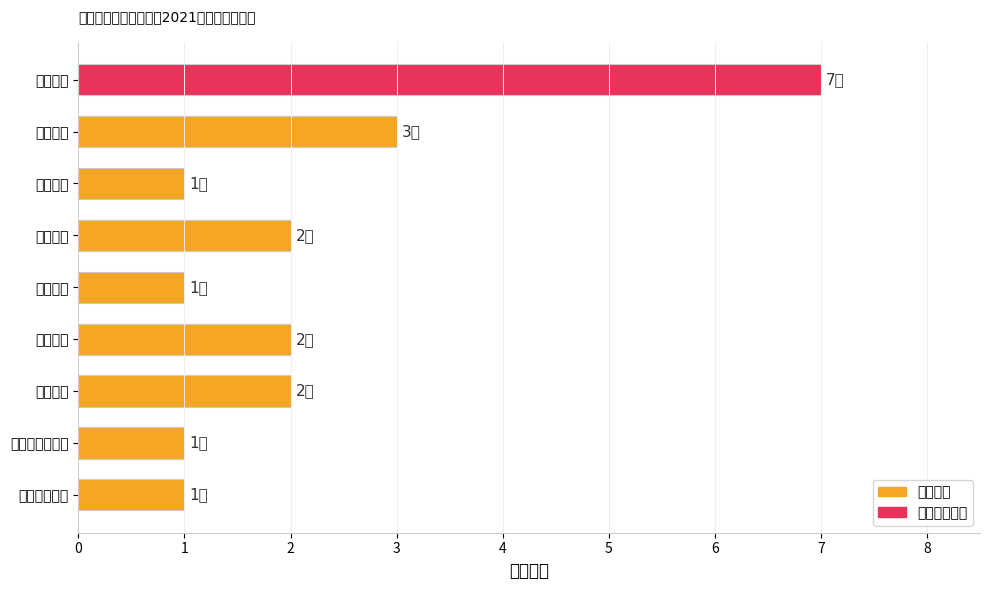

How many series are shown in this chart?

1